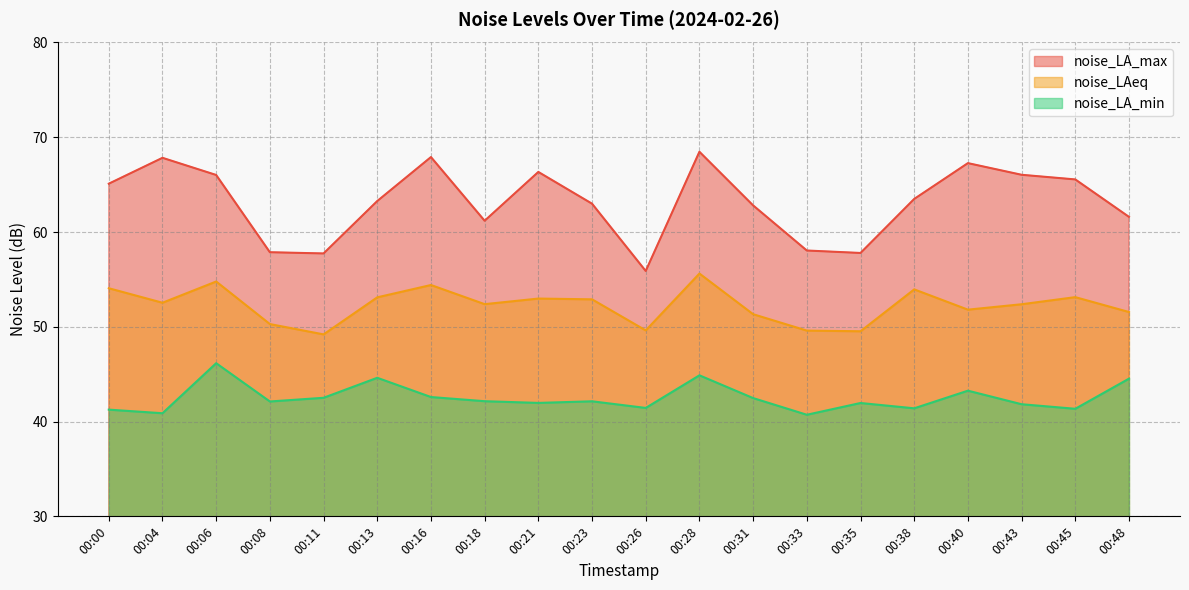

Between 00:00 and 00:45, which series saw the biggest shift?

noise_LAeq